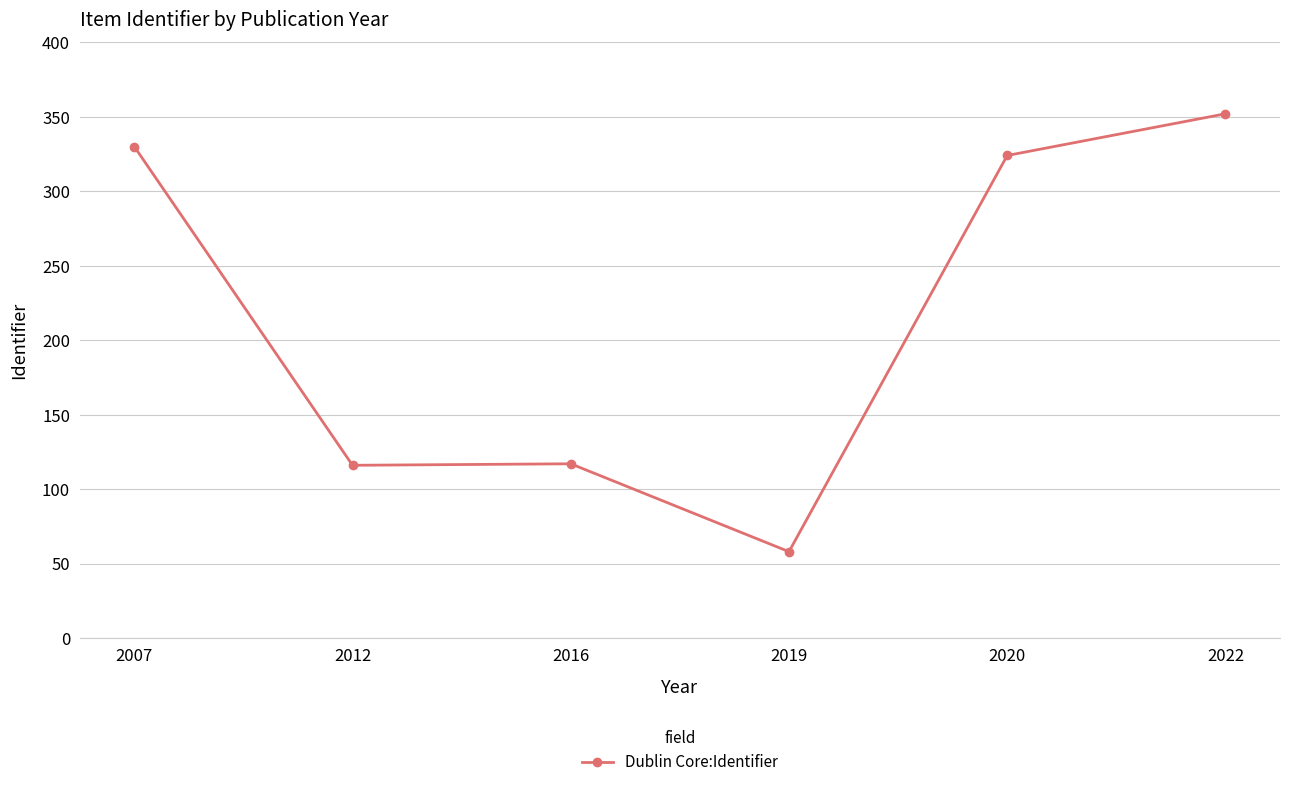

What is the value of the 4th point from the left?

58